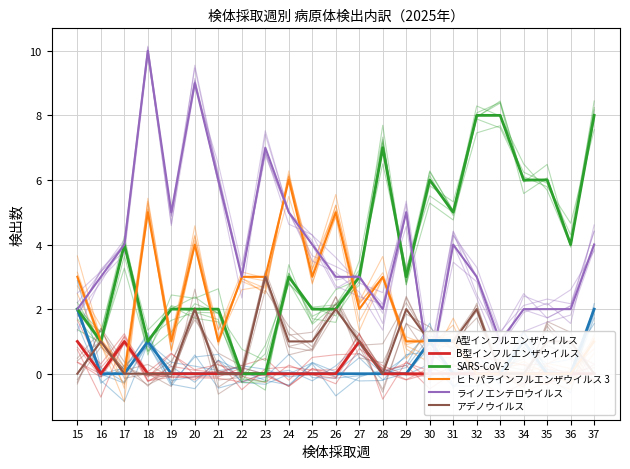

At which label does A型インフルエンザウイルス reach its minimum?

16